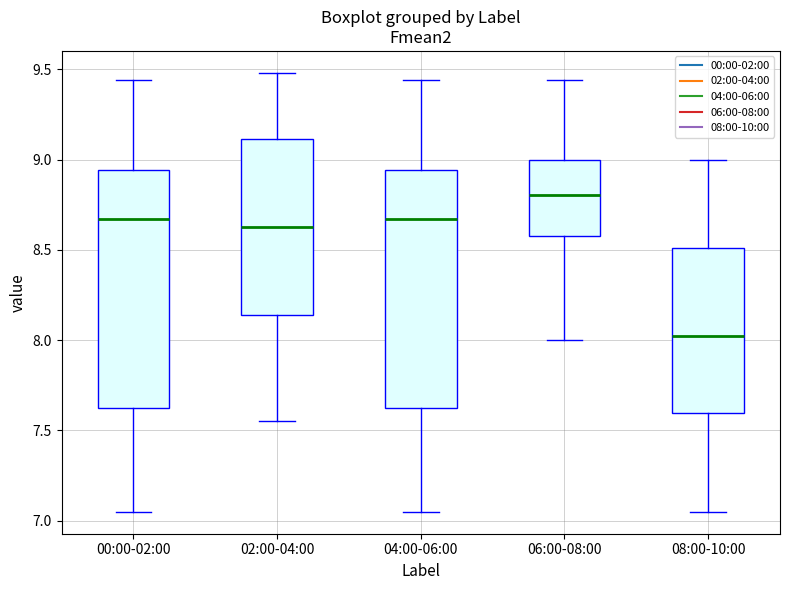

Where does the median line of the box for 04:00-06:00 sit on the y-axis? The values are not printed on the chart, so give them approximately, as read against the axis.

8.65